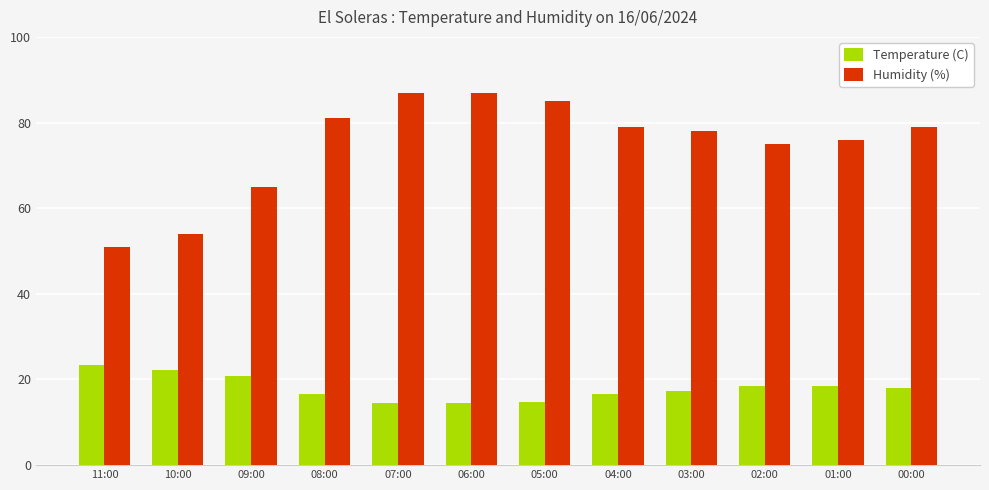

Rank the series by their maximum value, from lowest to highest.

Temperature (C), Humidity (%)